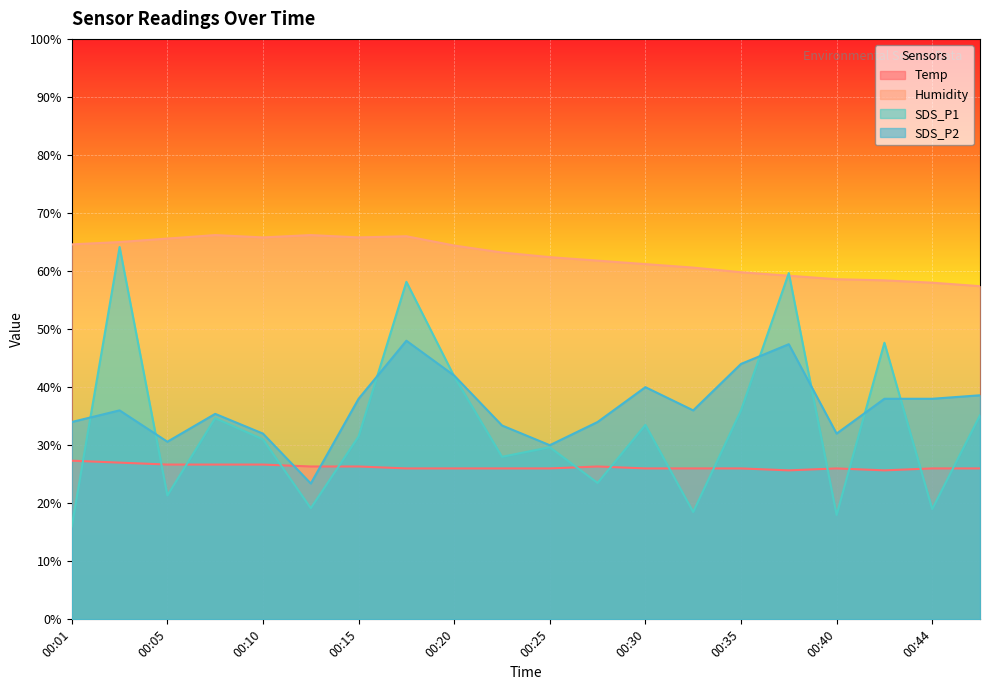

What is the difference between the second highest and second lowest values in the Temp series?

1.3